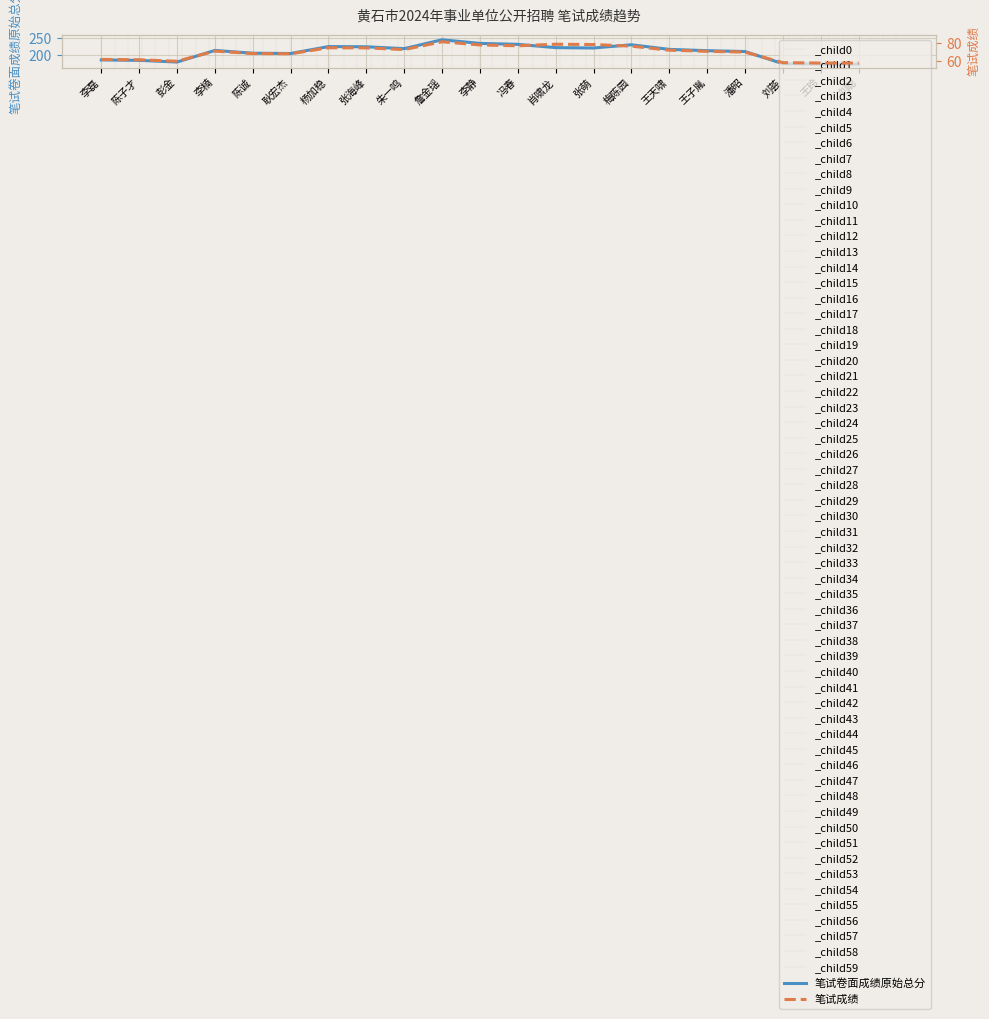

What is the difference between the maximum and minimum values in the 笔试卷面成绩原始总分 series?

72.1